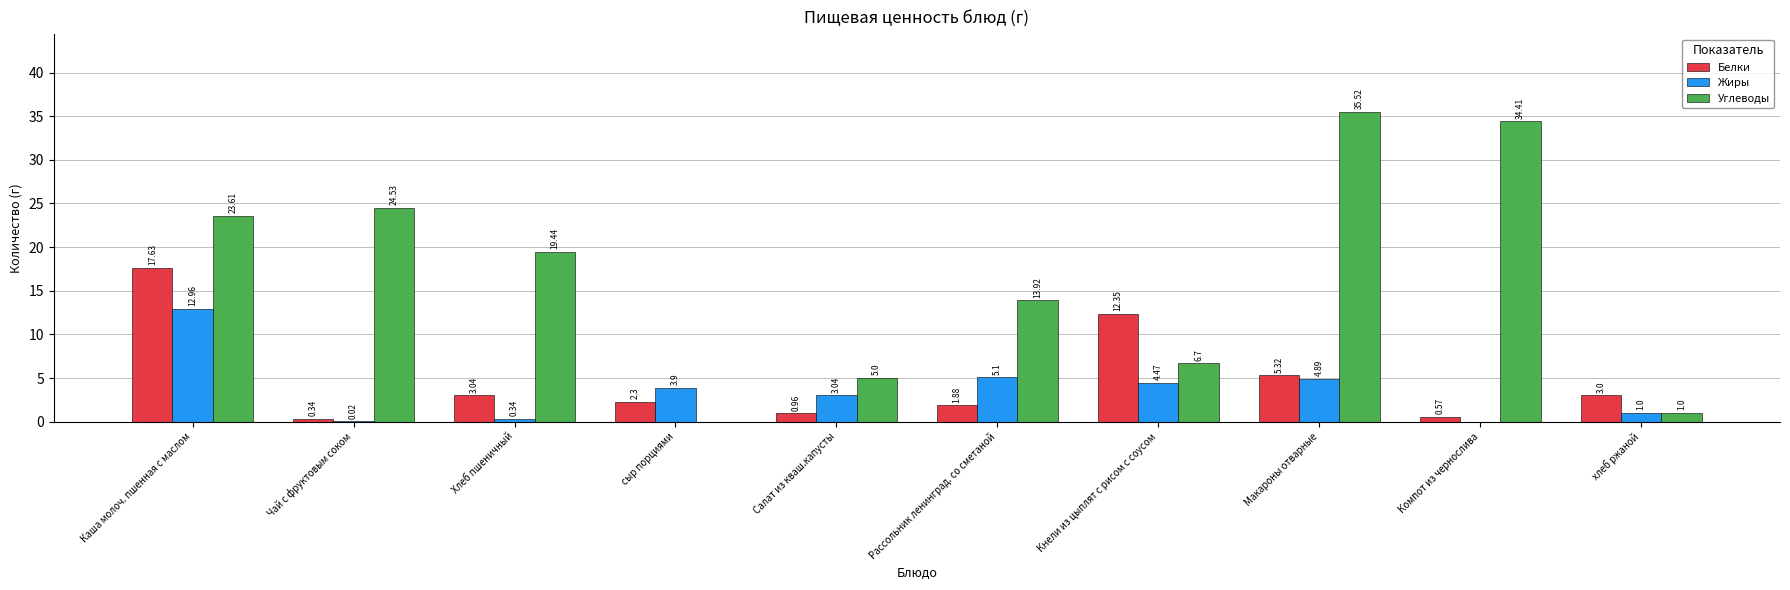

What is the sum of the Углеводы values at хлеб ржаной and Чай с фруктовым соком?

25.5